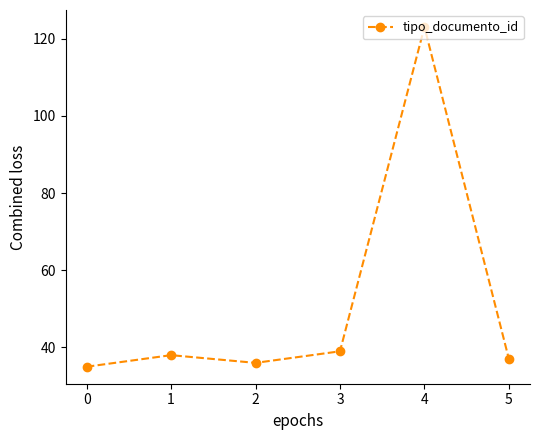

Rank the categories by value from highest to lowest.

4, 3, 1, 5, 2, 0